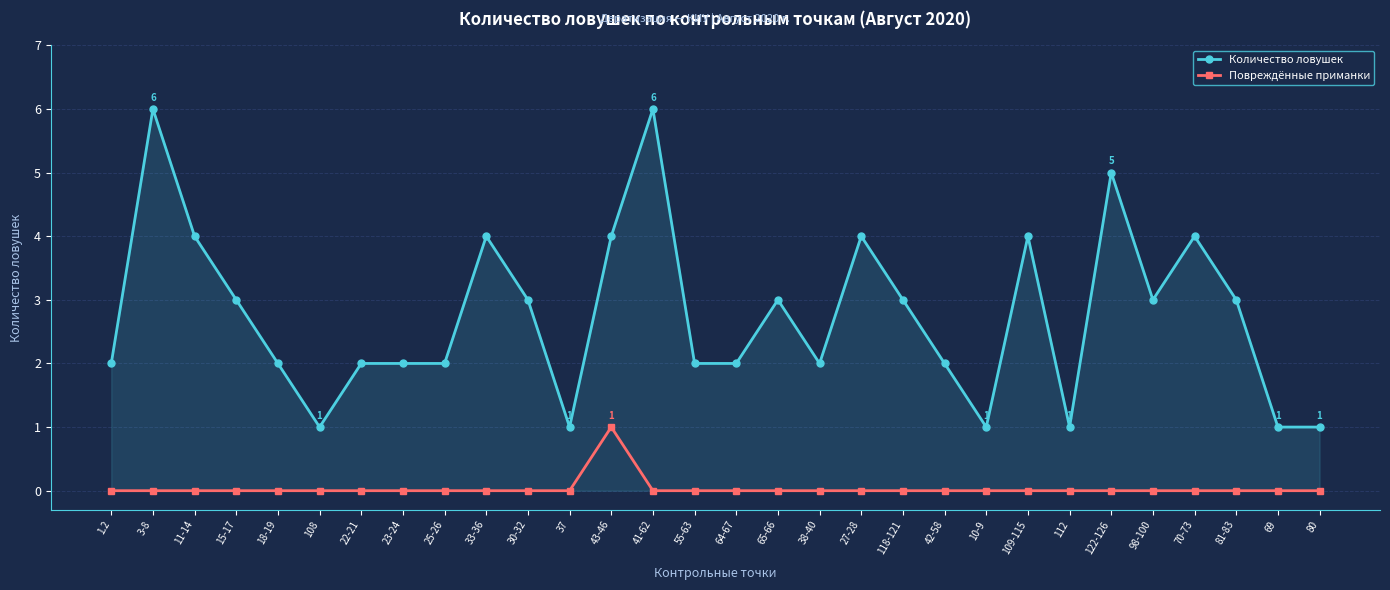

What are all the series names shown in the legend?

Количество ловушек, Повреждённые приманки